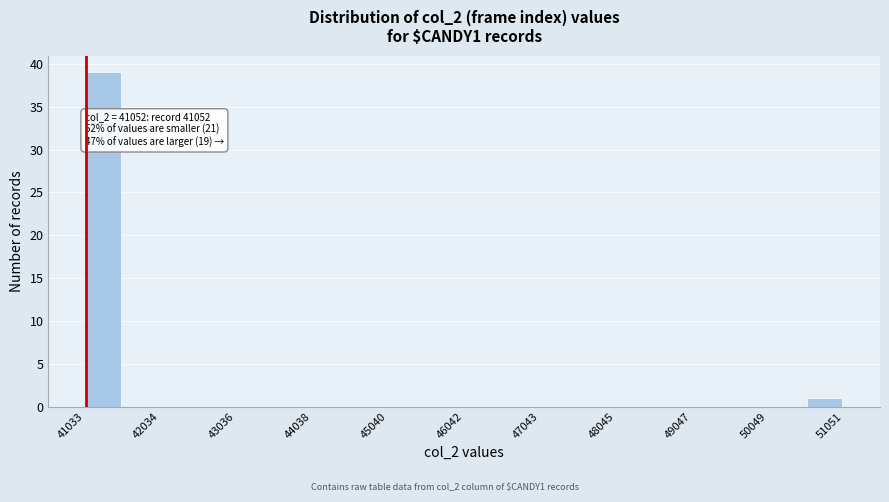

Read against the x-axis, roughly where is the centre of the tallest bar?

41200